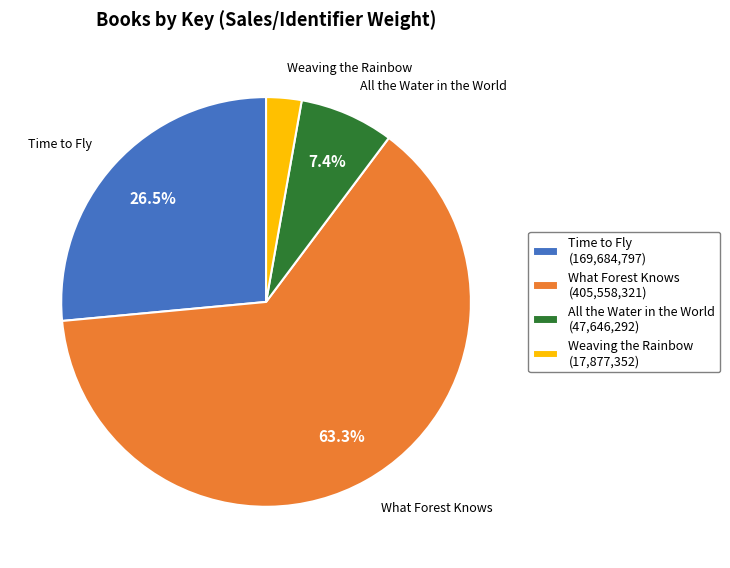

Which category has the biggest portion of the pie?

What Forest Knows